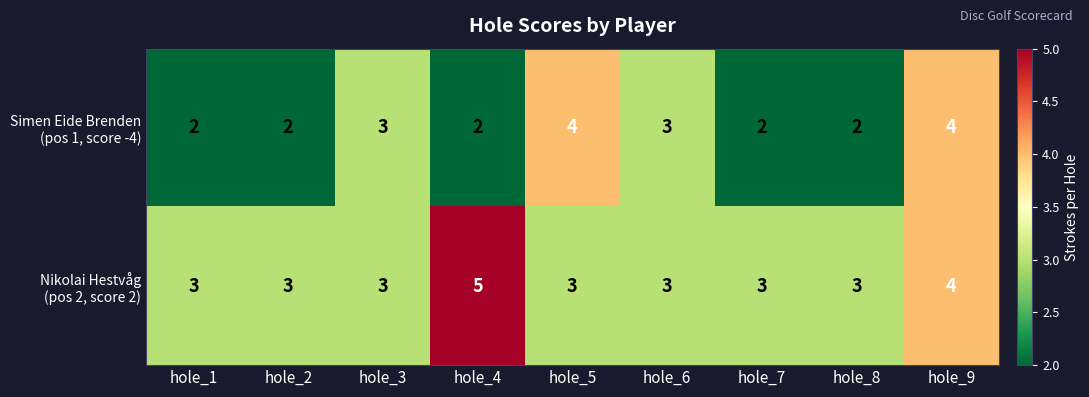

At which category does the chart reach its peak across all series?

hole_4